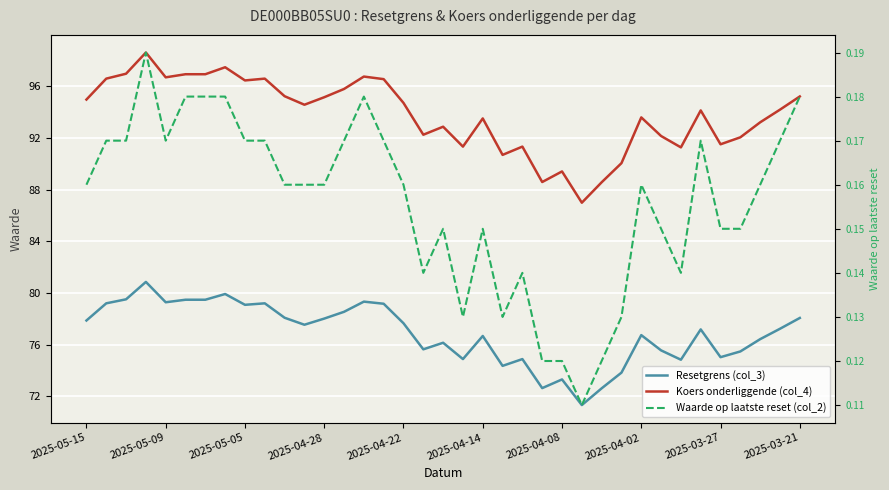

Is this an area chart (filled region under the line)?

No